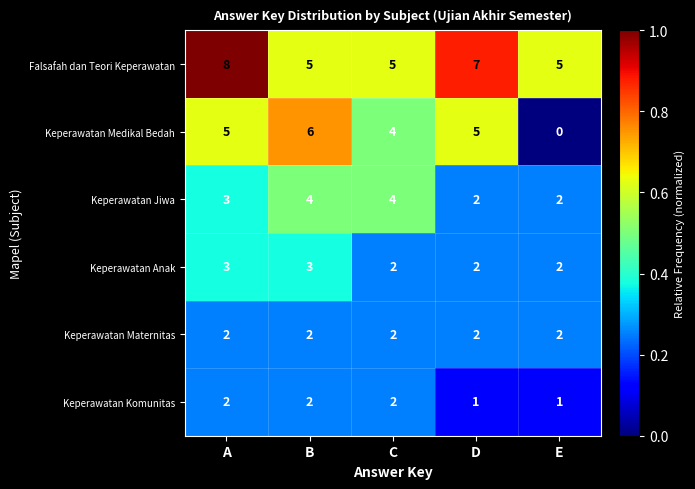

At which category is the sum across all series the highest?

A